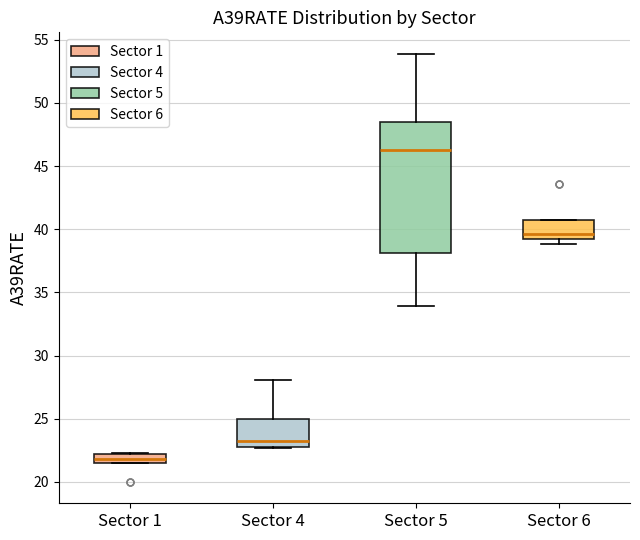

Where is the lower edge of the box for Sector 1 on the y-axis? The values are not printed on the chart, so give them approximately, as read against the axis.

21.5